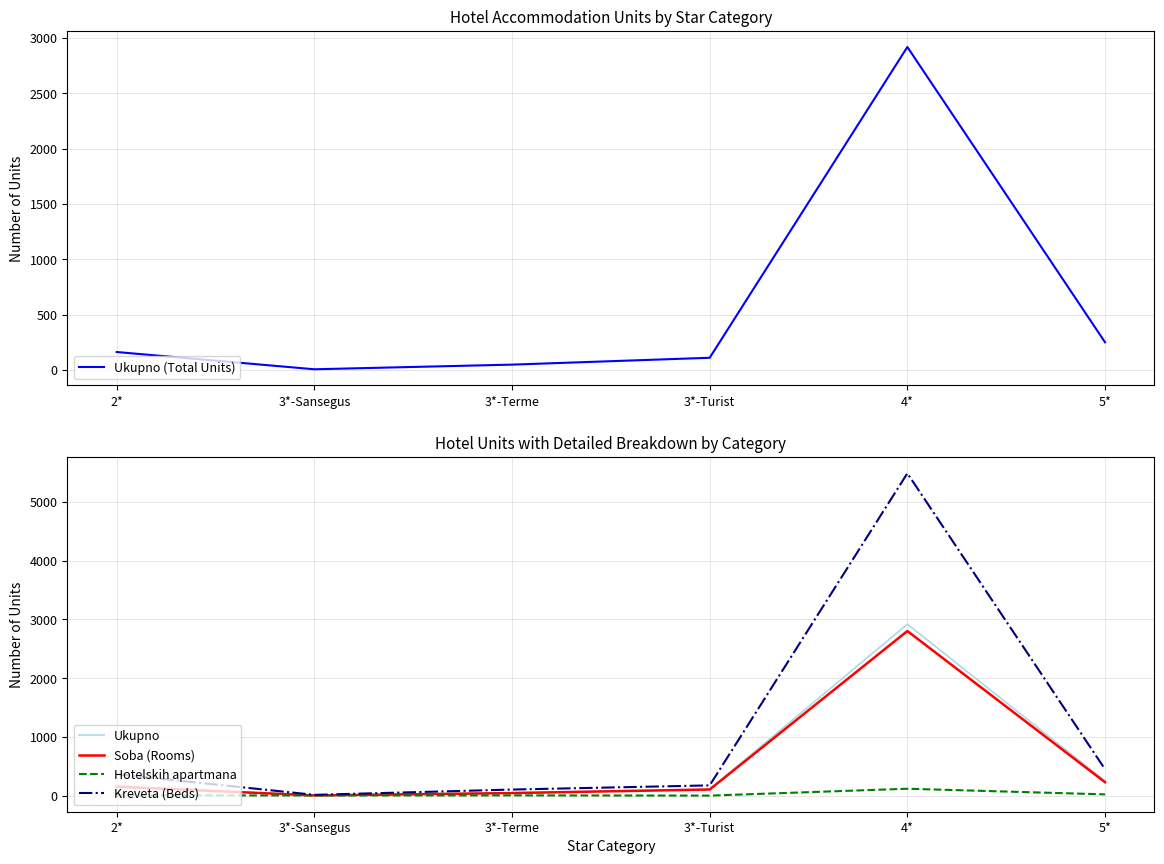

What is the total value across all series at 5*?

1196